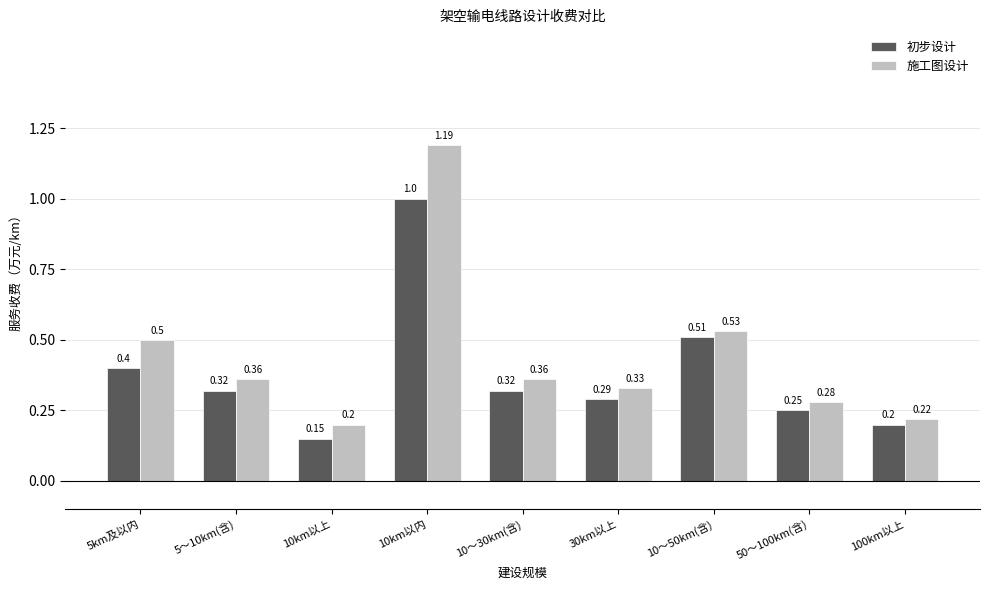

List the series in order of their peak value, highest first.

施工图设计, 初步设计